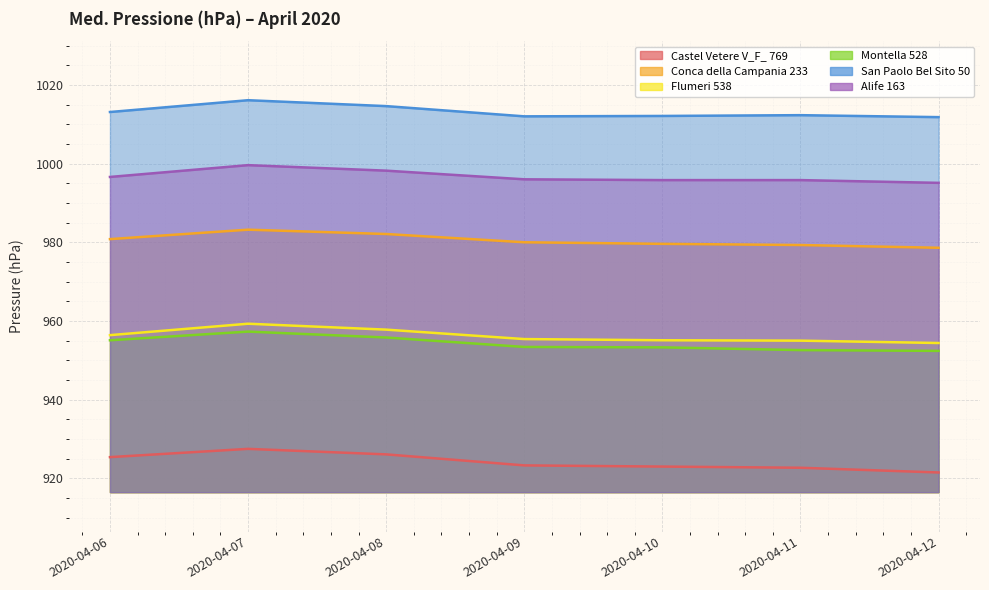

Does the chart display data point markers on the line(s)?

No